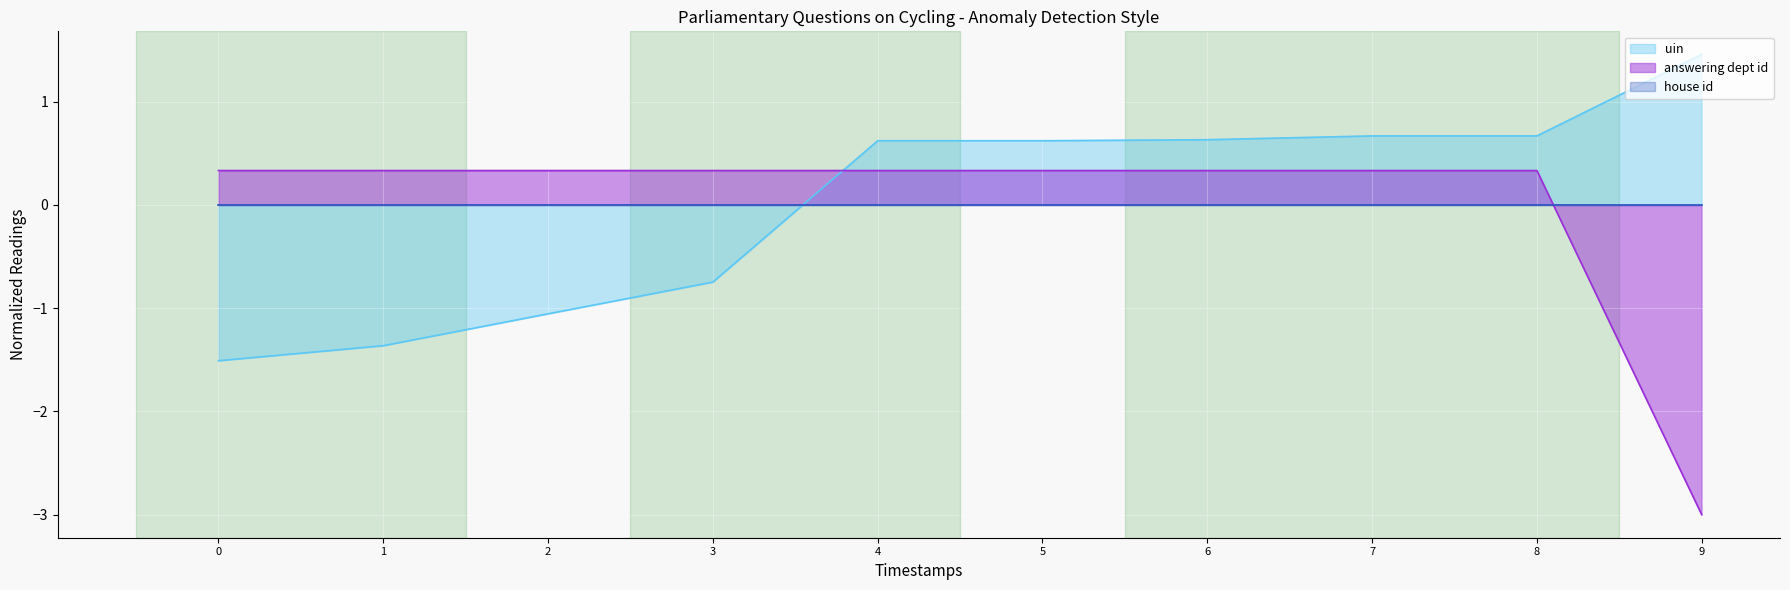

True or false: uin and answering dept id intersect in this chart.

True